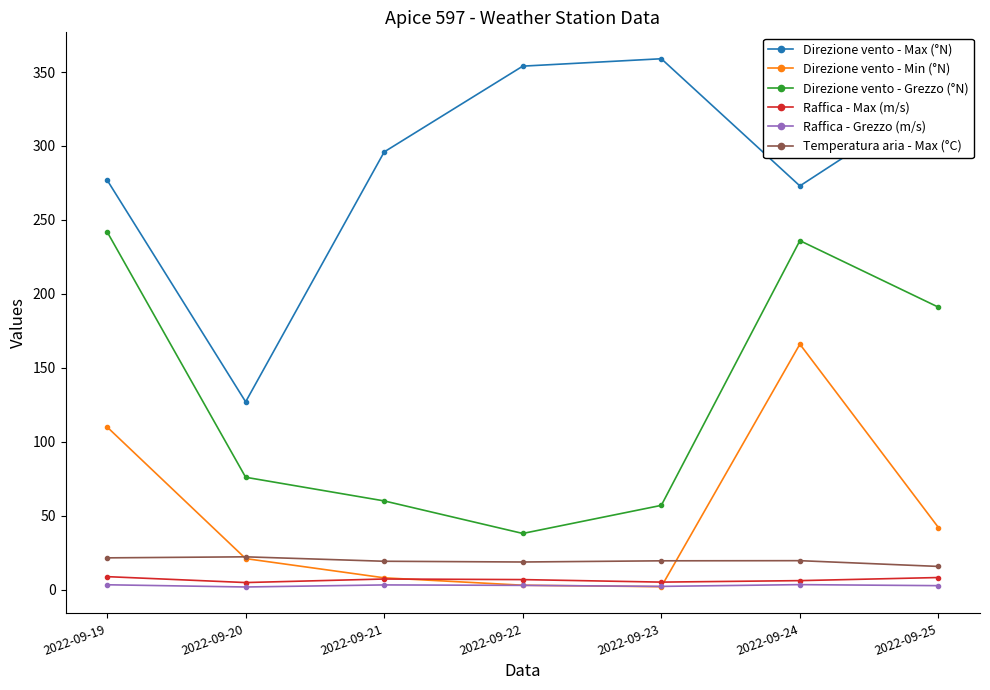

True or false: Direzione vento - Max (°N) and Raffica - Max (m/s) cross at least once.

False